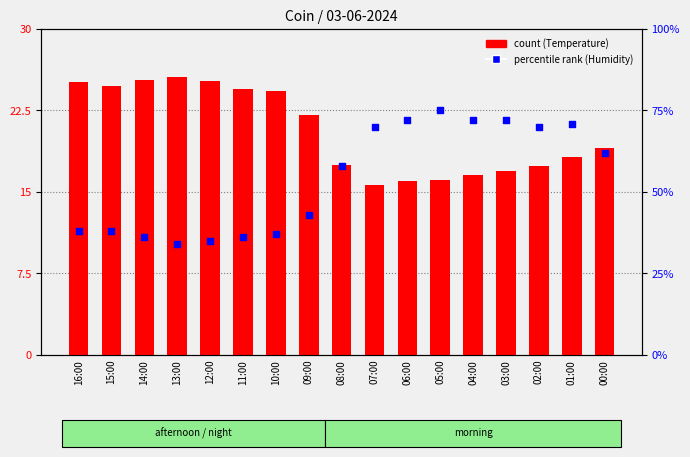

At how many categories does at least one series exceed 61?

8